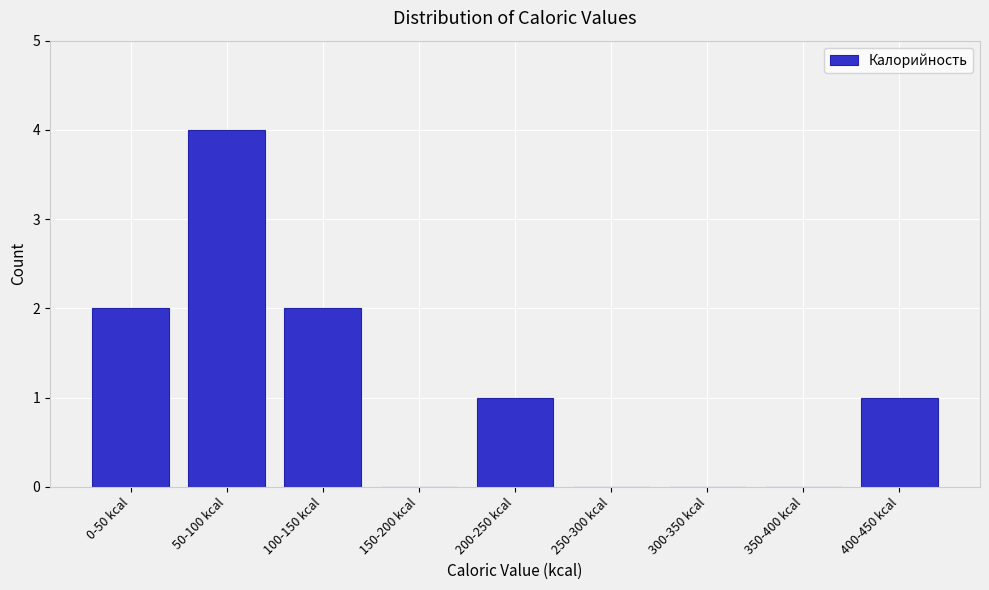

Reading left to right, list all the values displayed in this chart.

0-50 kcal=2	50-100 kcal=4	100-150 kcal=2	150-200 kcal=0	200-250 kcal=1	250-300 kcal=0	300-350 kcal=0	350-400 kcal=0	400-450 kcal=1